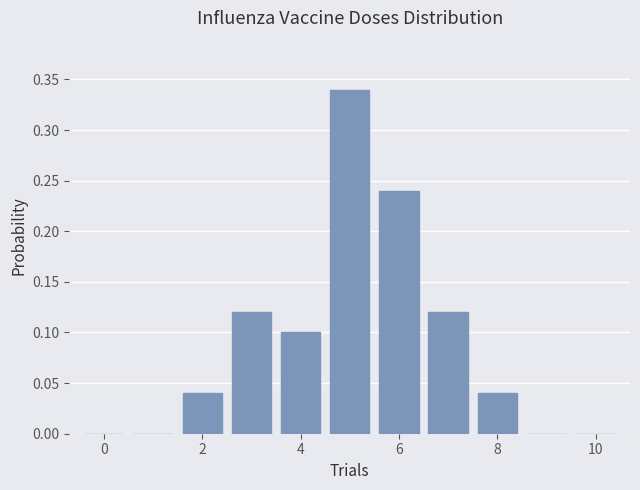

Reading left to right, transcribe this chart: for each bar, give the range it covers on the x-axis and its height. Neither the bar edges nor the heights are printed on the chart, so give them approximately, as read against the axes.

-0.5 to 0.5: 0
0.5 to 1.5: 0
1.5 to 2.5: 0.04
2.5 to 3.5: 0.12
3.5 to 4.5: 0.10
4.5 to 5.5: 0.34
5.5 to 6.5: 0.24
6.5 to 7.5: 0.12
7.5 to 8.5: 0.04
8.5 to 9.5: 0
9.5 to 10.5: 0